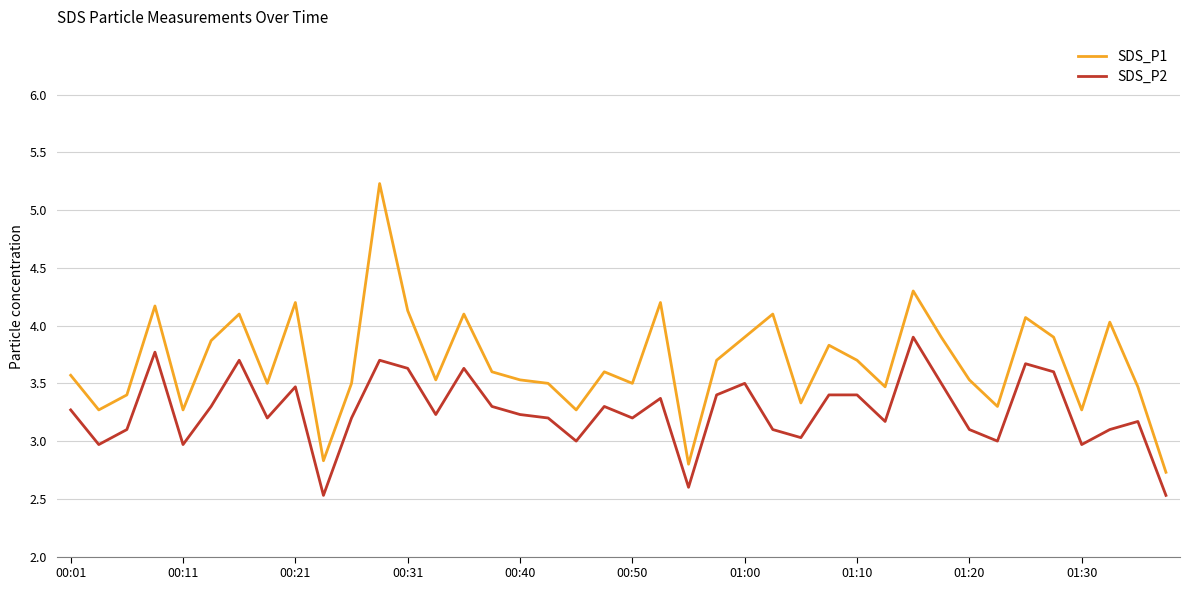

How many values in the SDS_P1 series exceed 3?

37